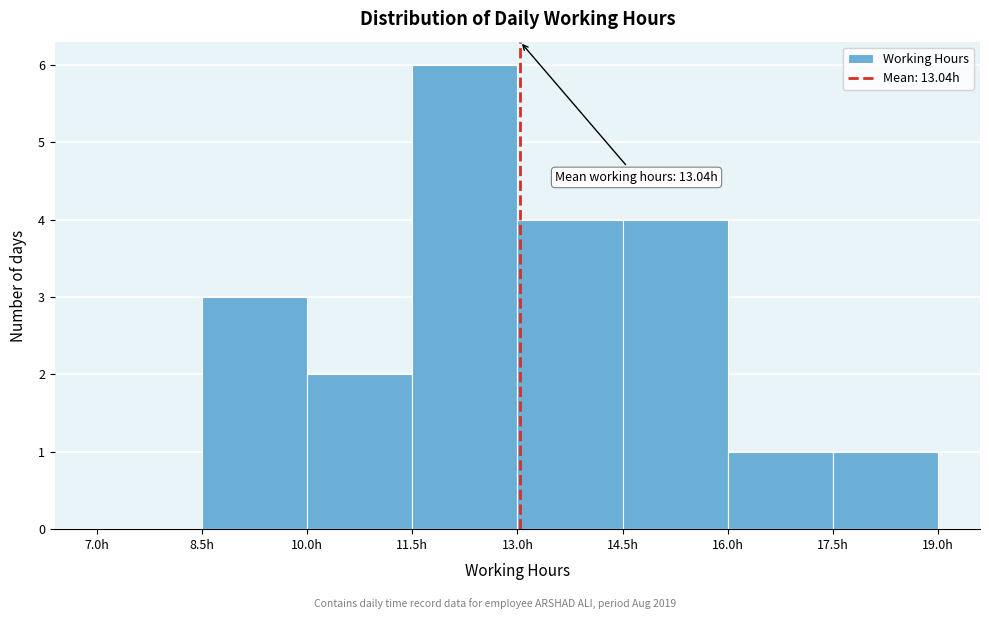

Which range on the x-axis has the tallest bar?

11.5 to 13.0